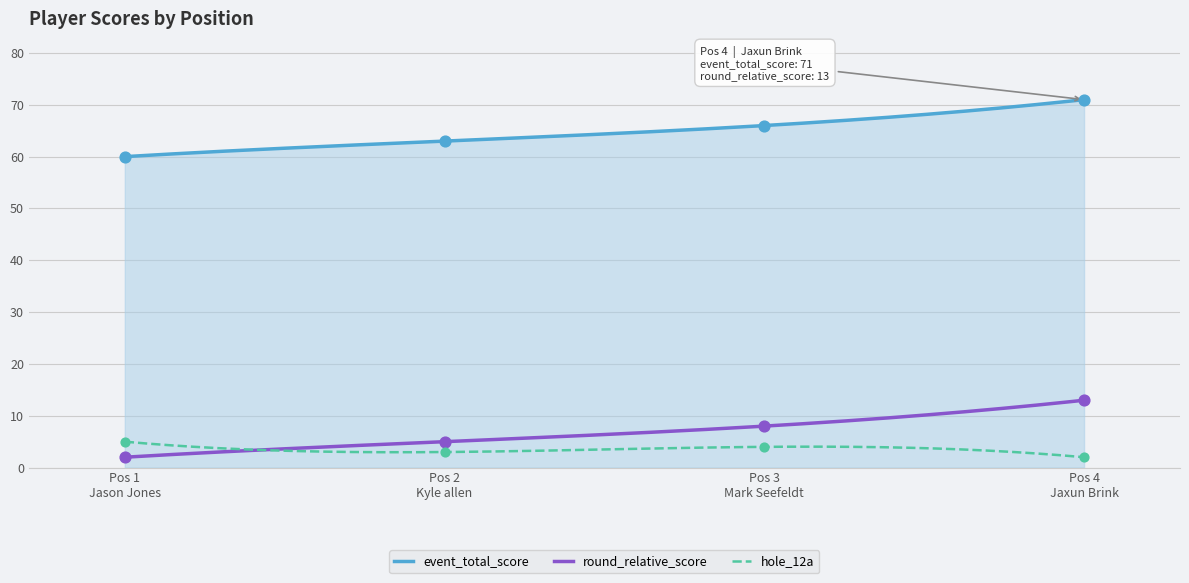

Which series has the largest Y range (max minus min)?

event_total_score